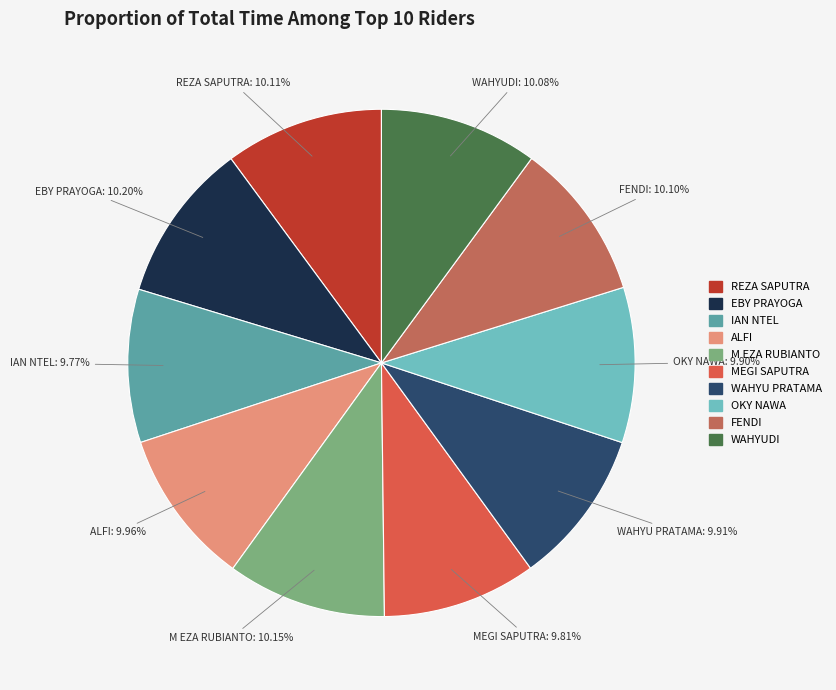

Do ALFI and WAHYUDI together represent more than half of the pie?

No